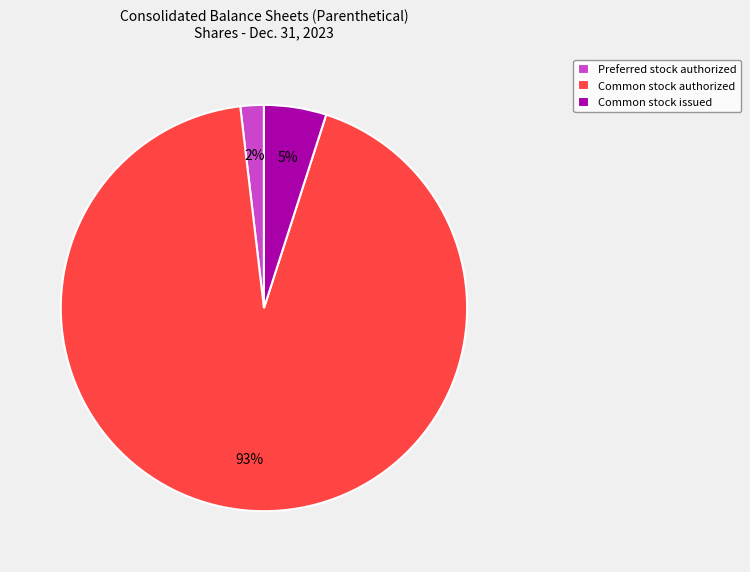

How many segments does this pie chart have?

3